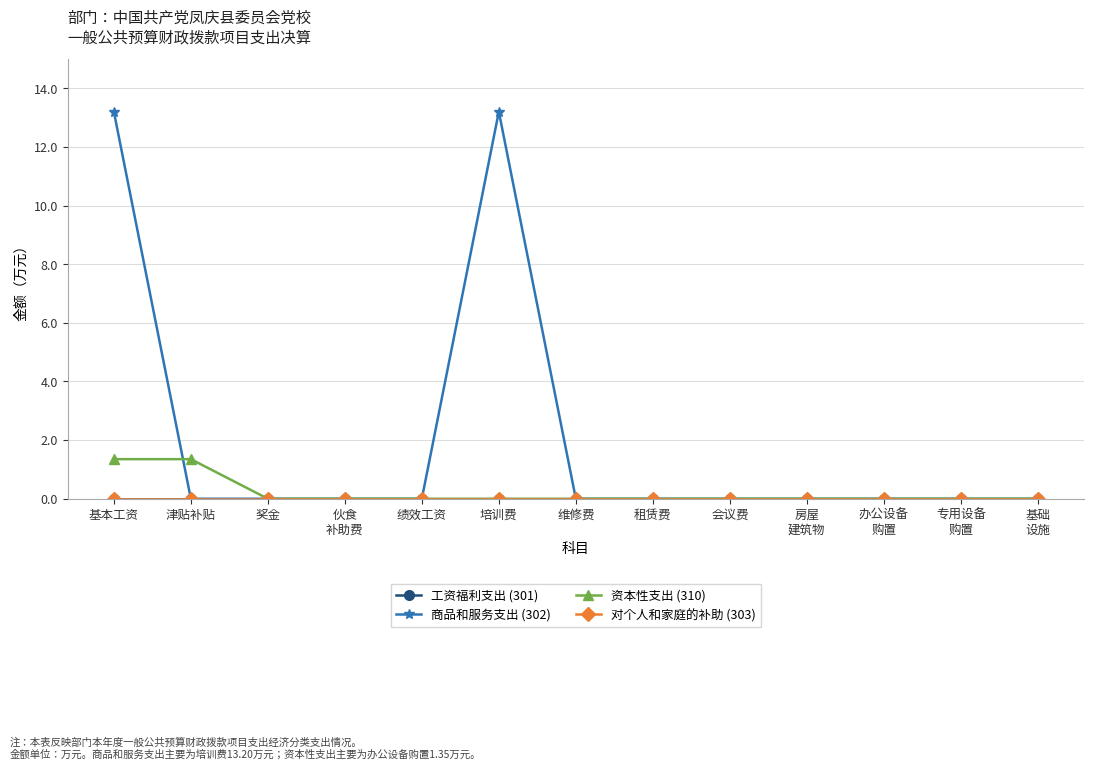

List the series in order of their peak value, lowest first.

工资福利支出 (301), 对个人和家庭的补助 (303), 资本性支出 (310), 商品和服务支出 (302)